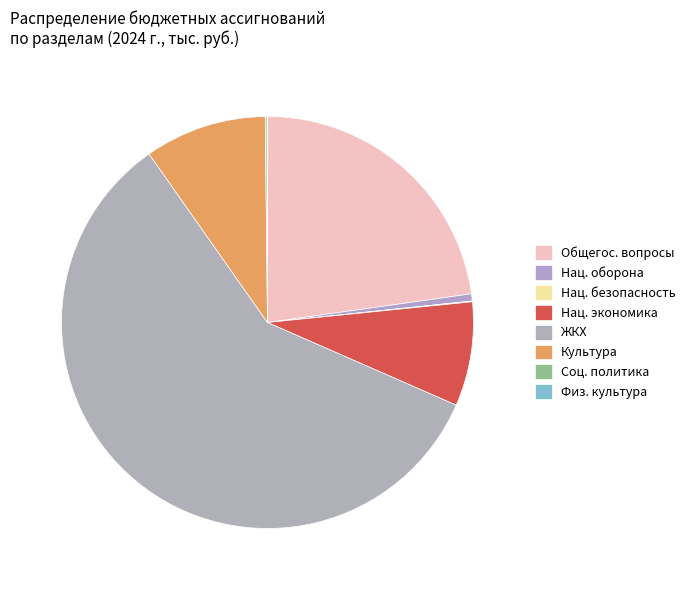

Count the number of slices in the pie.

8